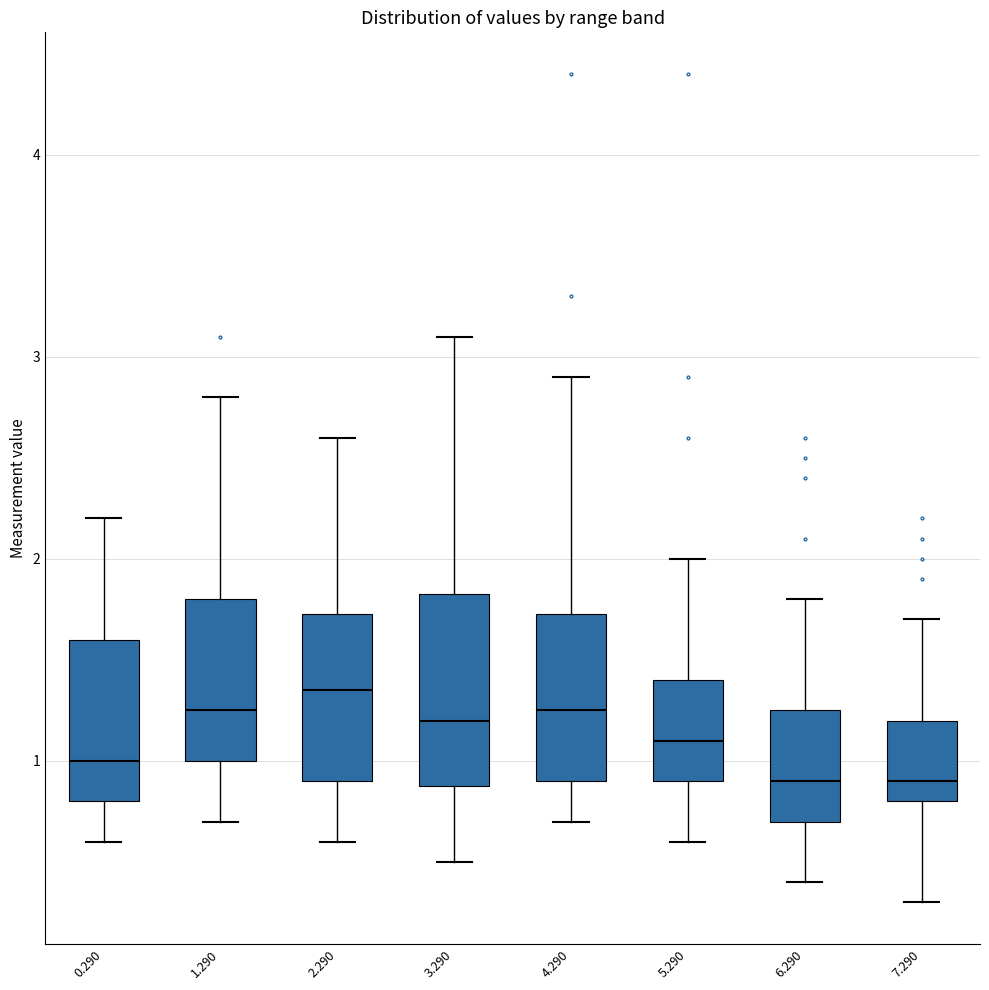

Where does the upper whisker of the box at x = 2.290 end on the y-axis? The values are not printed on the chart, so give them approximately, as read against the axis.

2.6